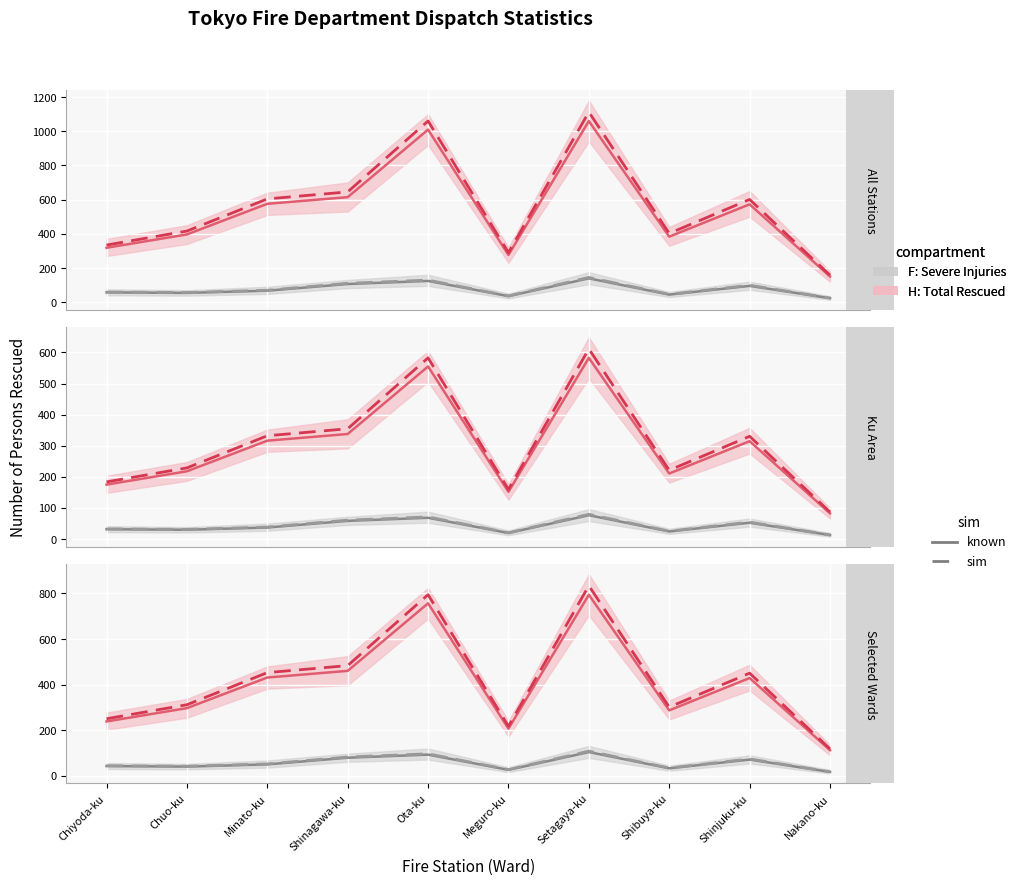

What is the difference between the maximum and minimum values in the F: Severe Injuries (sim) series?

90.5